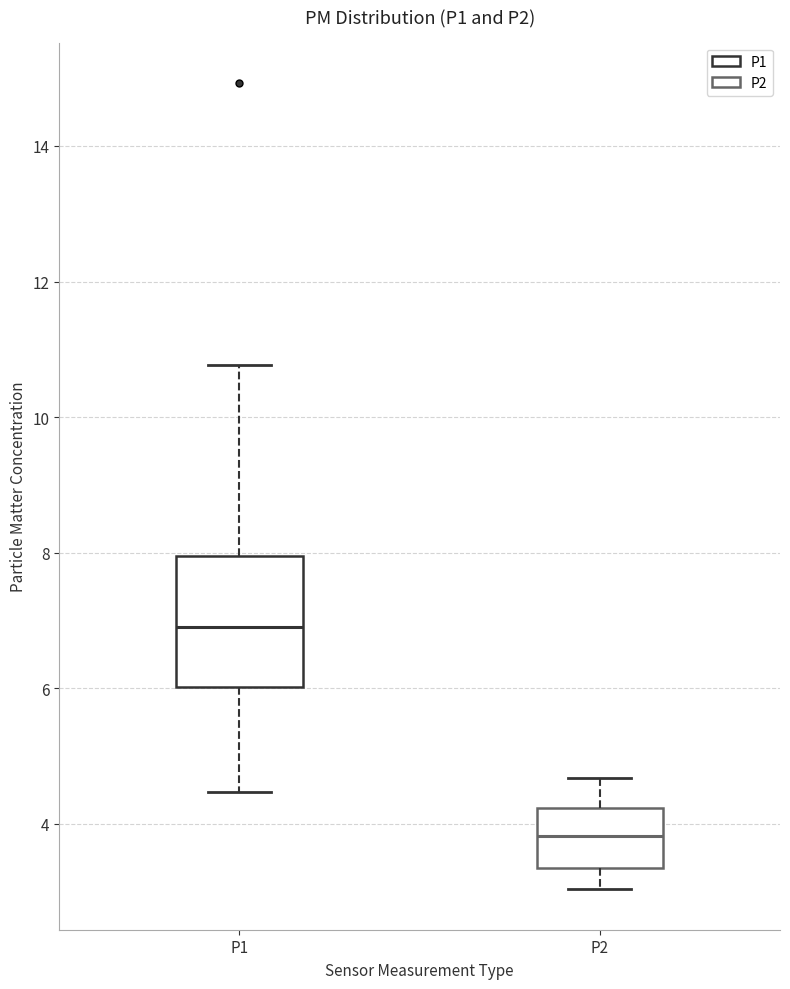

Comparing the boxes themselves (not the whiskers), which one is the tallest?

P1